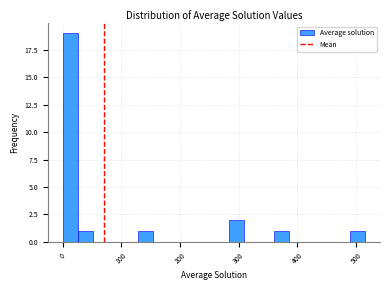

Around what value on the x-axis is the tallest bar? Give the approximate position of its centre, as read against the axis.

10